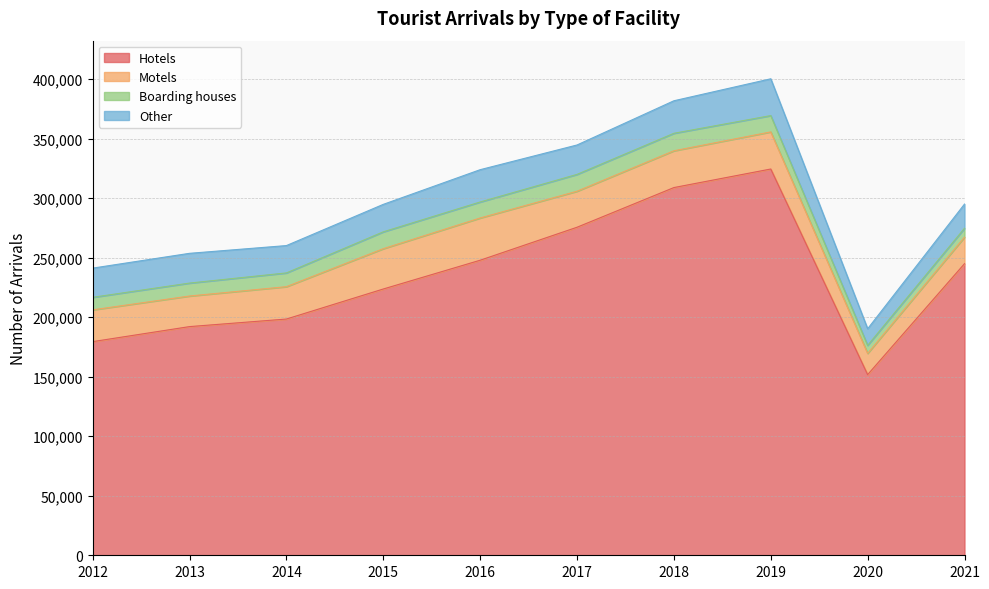

Rank the series at 2018 from lowest to highest value.

Boarding houses, Other, Motels, Hotels